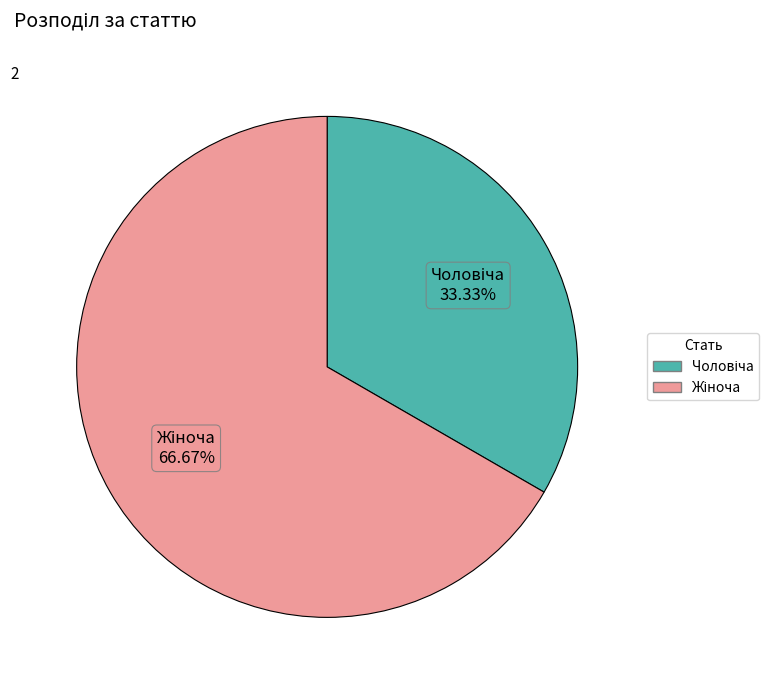

Count the number of slices in the pie.

2